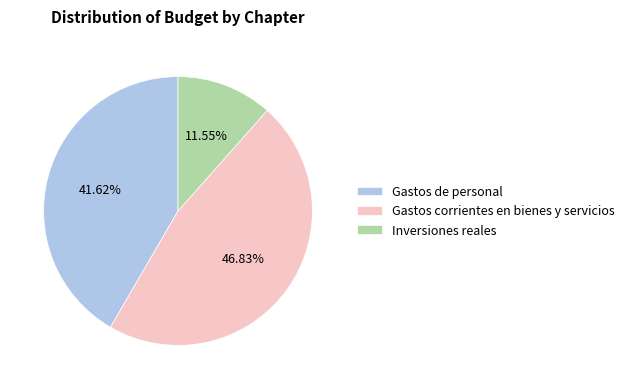

Is it true that Gastos de personal is 56% of the pie?

False